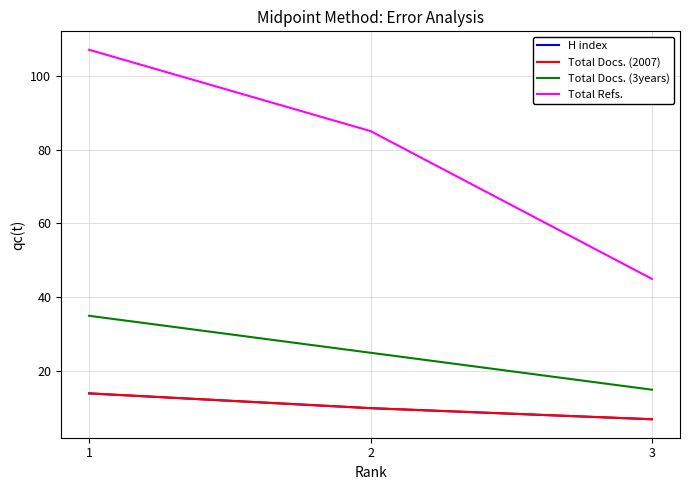

Between 2 and 3, which is larger?

2